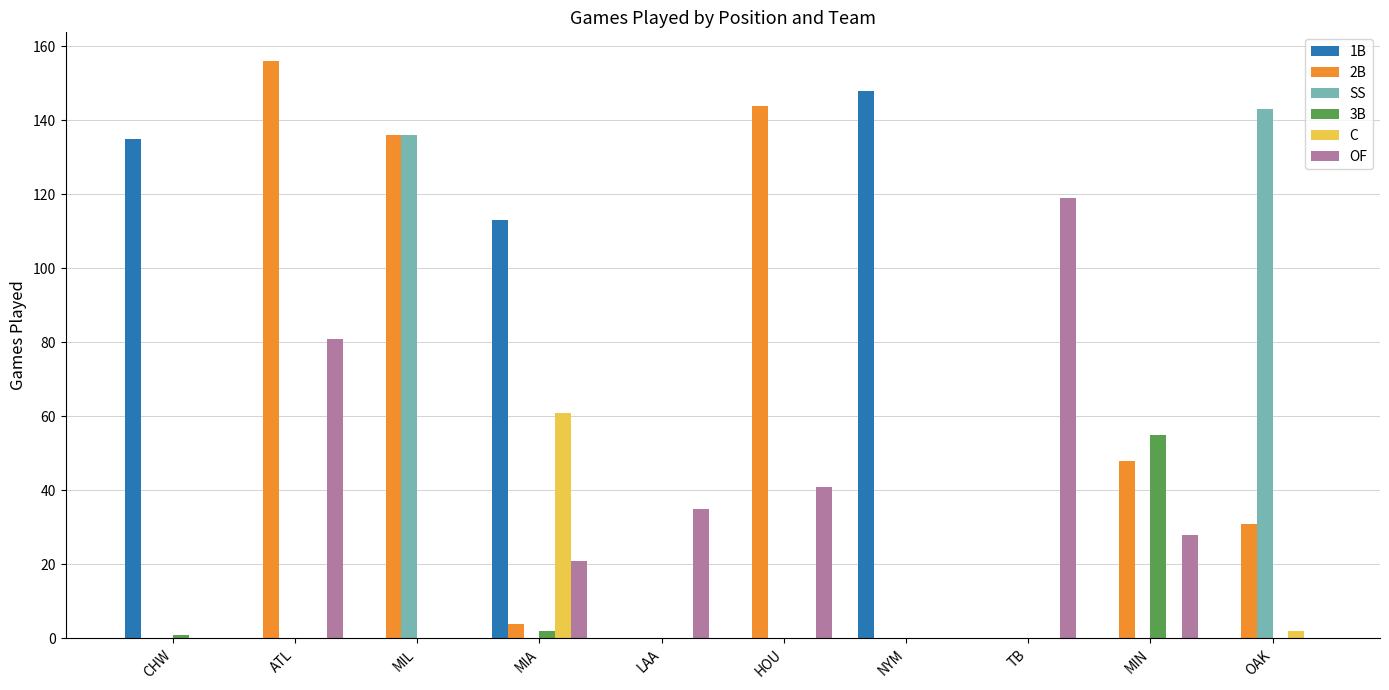

How many series are shown in this chart?

6